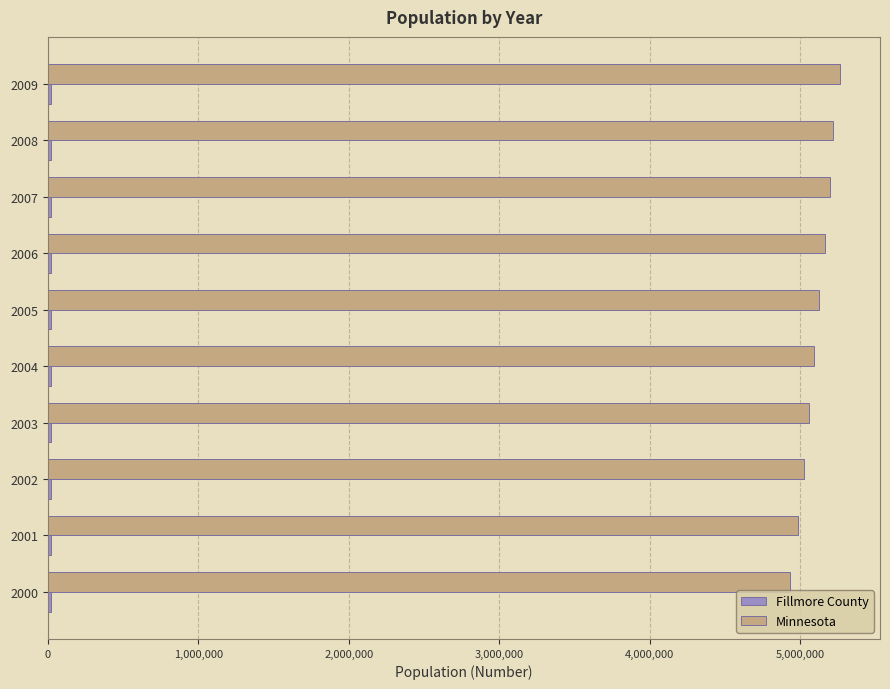

What is the difference between the maximum and minimum values in the Minnesota series?

331939